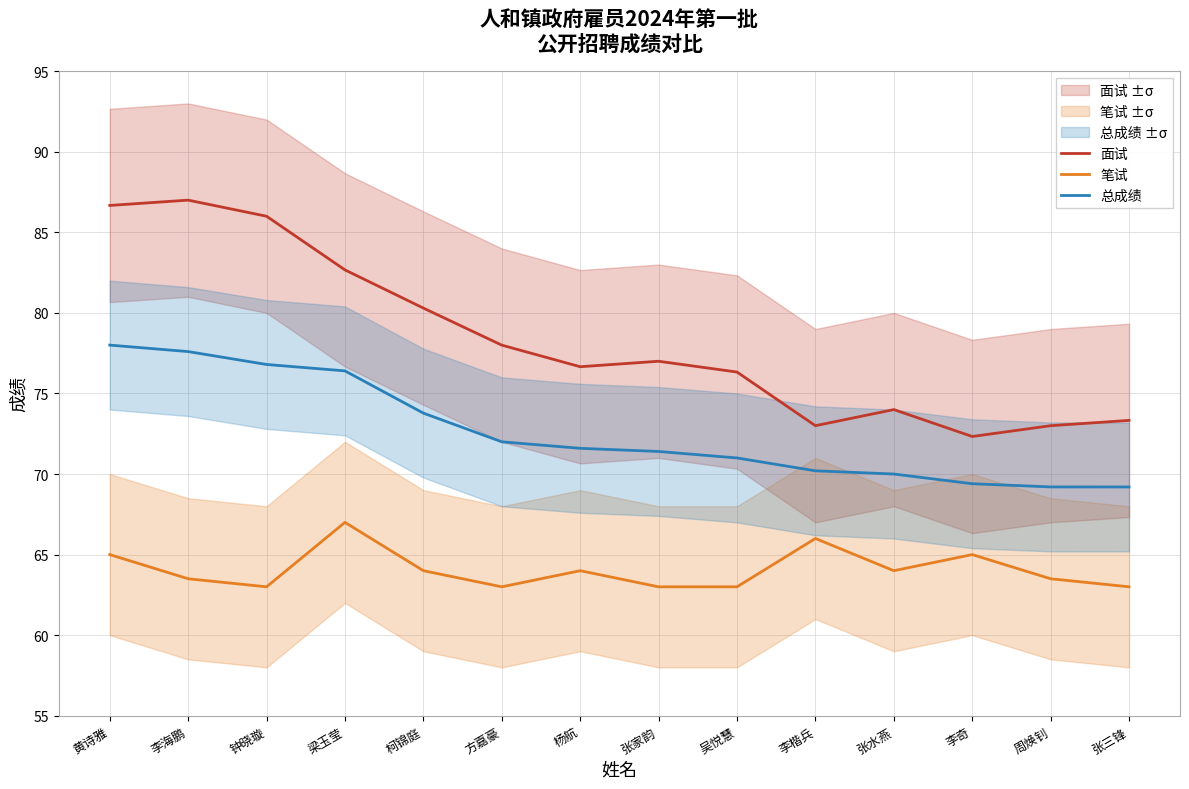

What is the difference between the maximum and minimum values in the 总成绩 series?

8.8